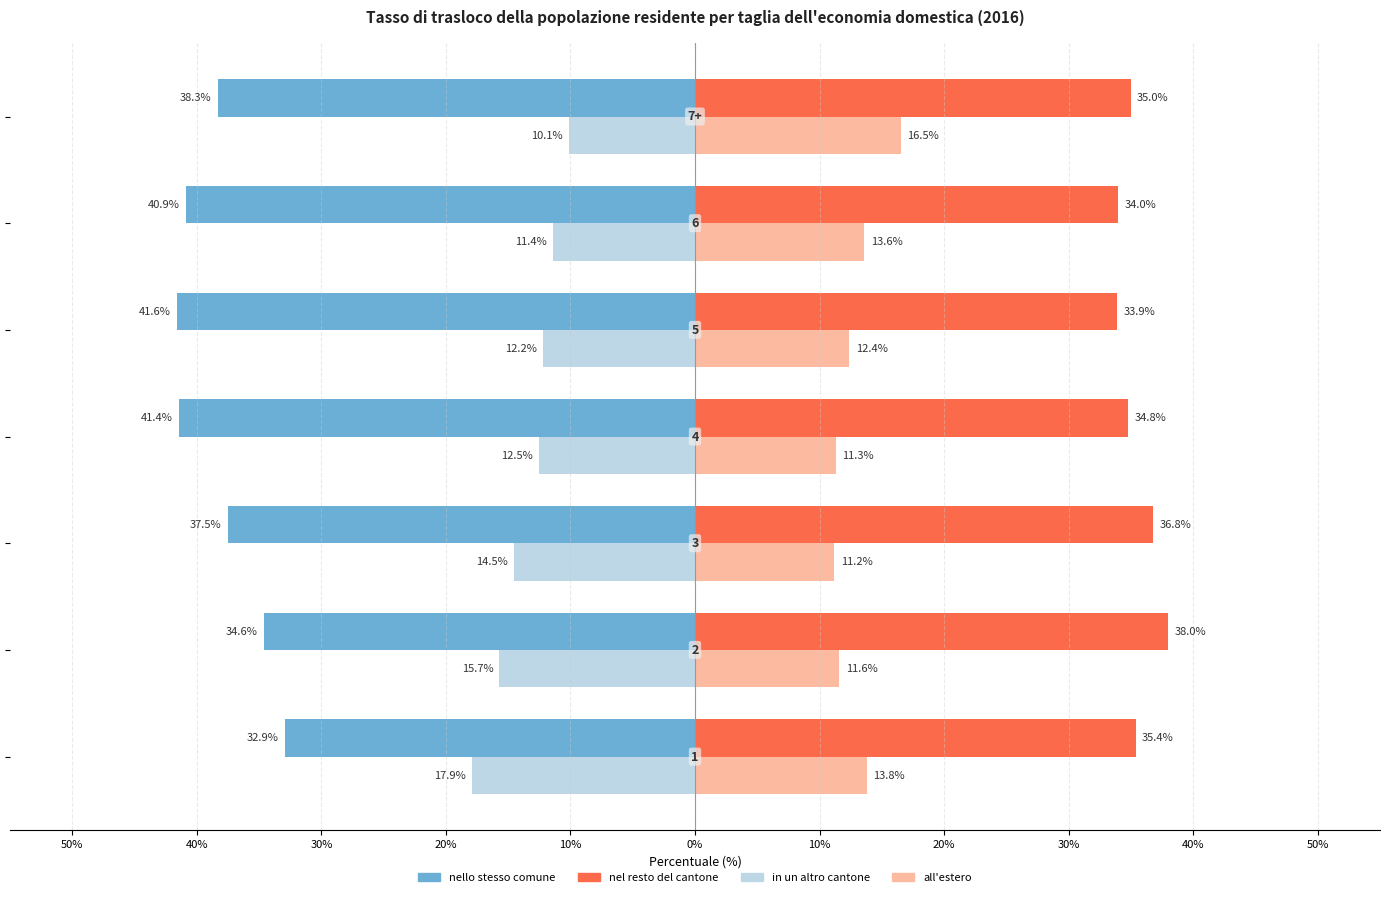

What are all the series names shown in the legend?

nello stesso comune, nel resto del cantone, in un altro cantone, all'estero